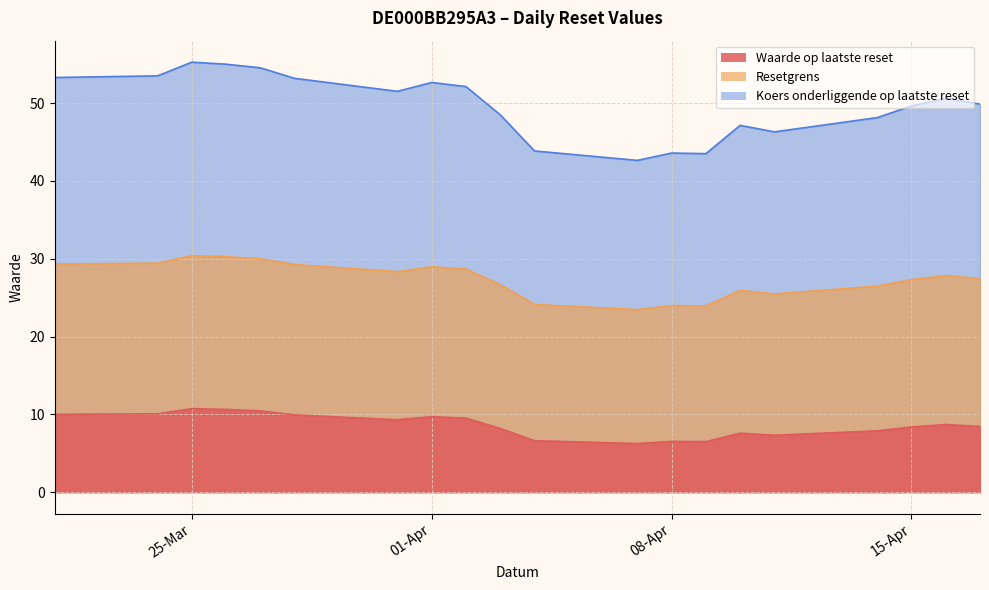

At which label does Waarde op laatste reset reach its minimum?

2025-04-07